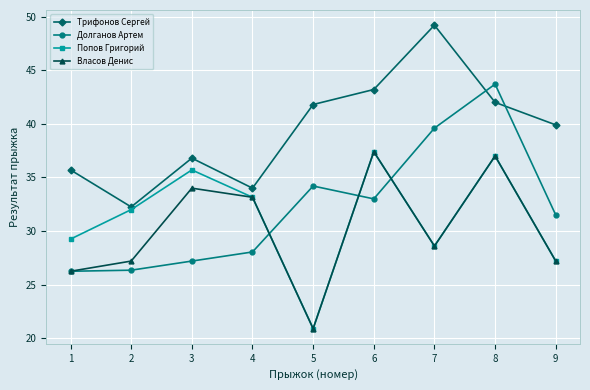

True or false: Долганов Артем and Попов Григорий intersect in this chart.

True